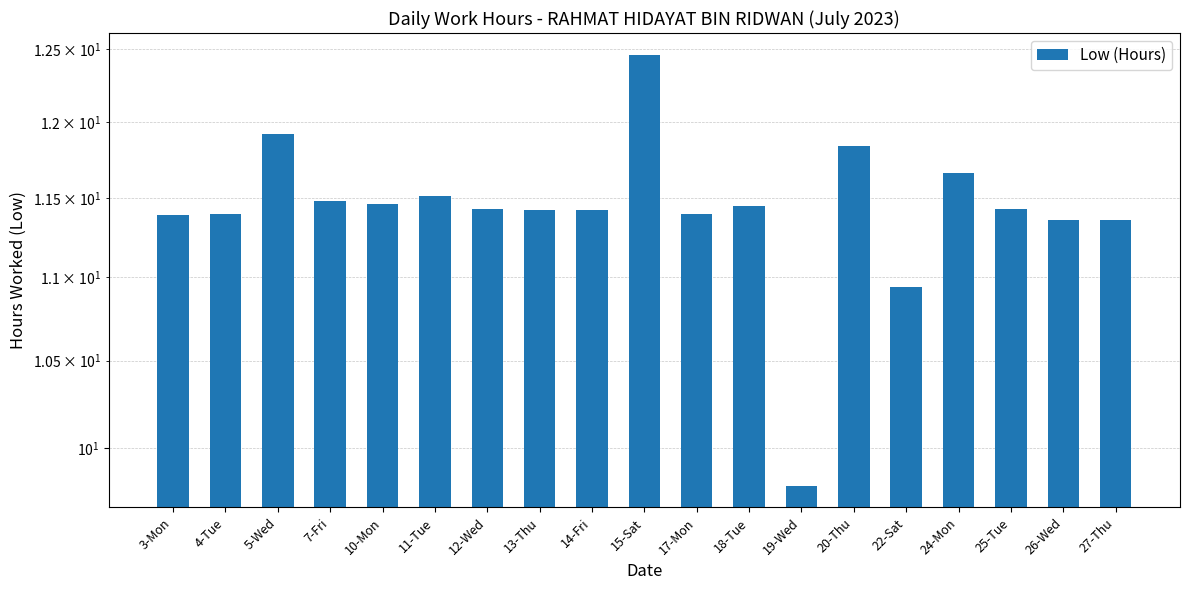

Which has a higher value, 10-Mon or 20-Thu?

20-Thu